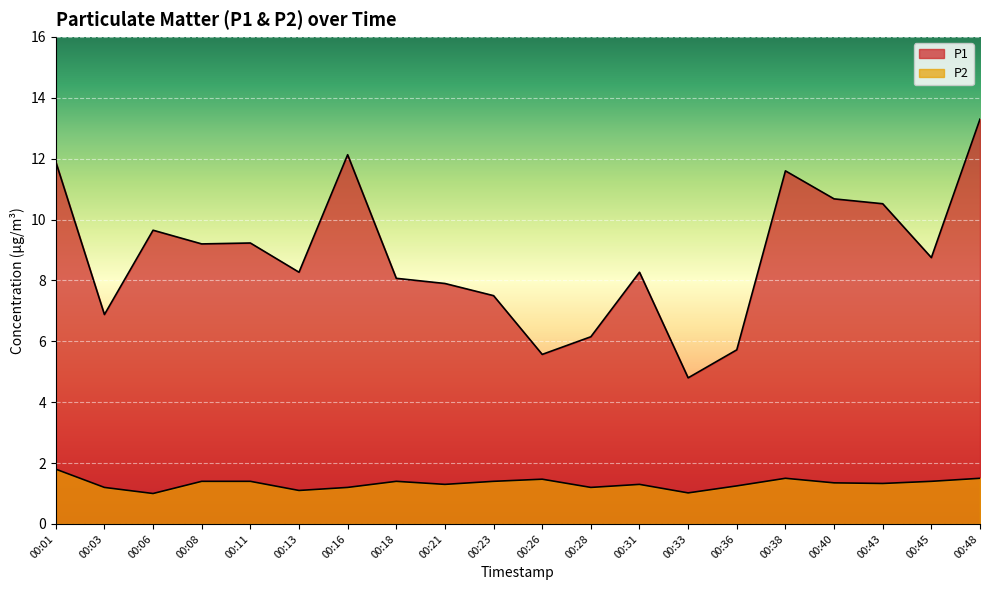

Reading left to right, extract all data points from this chart.

P1: 00:01=11.9	00:03=6.9	00:06=9.7	00:08=9.2	00:11=9.2	00:13=8.3	00:16=12.1	00:18=8.1	00:21=7.9	00:23=7.5	00:26=5.6	00:28=6.2	00:31=8.3	00:33=4.8	00:36=5.7	00:38=11.6	00:40=10.7	00:43=10.5	00:45=8.8	00:48=13.3
P2: 00:01=1.8	00:03=1.2	00:06=1.0	00:08=1.4	00:11=1.4	00:13=1.1	00:16=1.2	00:18=1.4	00:21=1.3	00:23=1.4	00:26=1.5	00:28=1.2	00:31=1.3	00:33=1.0	00:36=1.2	00:38=1.5	00:40=1.4	00:43=1.3	00:45=1.4	00:48=1.5